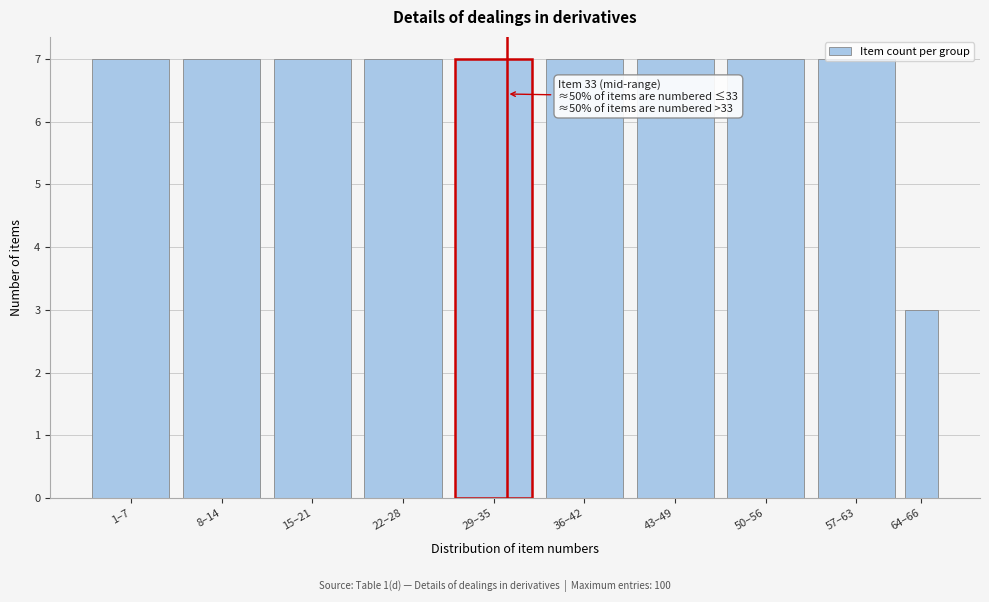

What is the label of the 10th bar from the left?

64–66